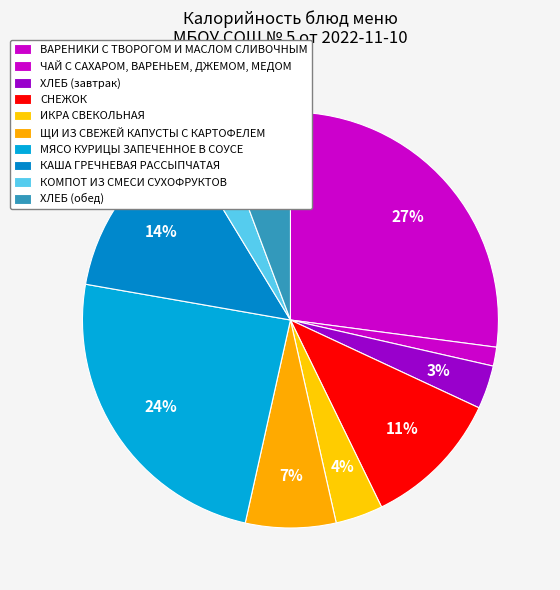

What is the change in value from ВАРЕНИКИ С ТВОРОГОМ И МАСЛОМ СЛИВОЧНЫМ to ХЛЕБ (завтрак)?

-341.1